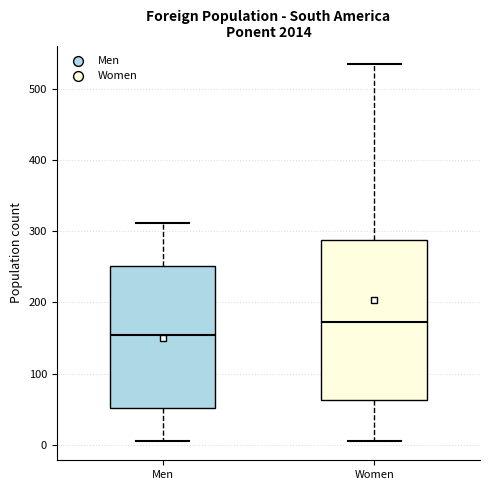

Where does the upper whisker of the box for Women end on the y-axis? The values are not printed on the chart, so give them approximately, as read against the axis.

530